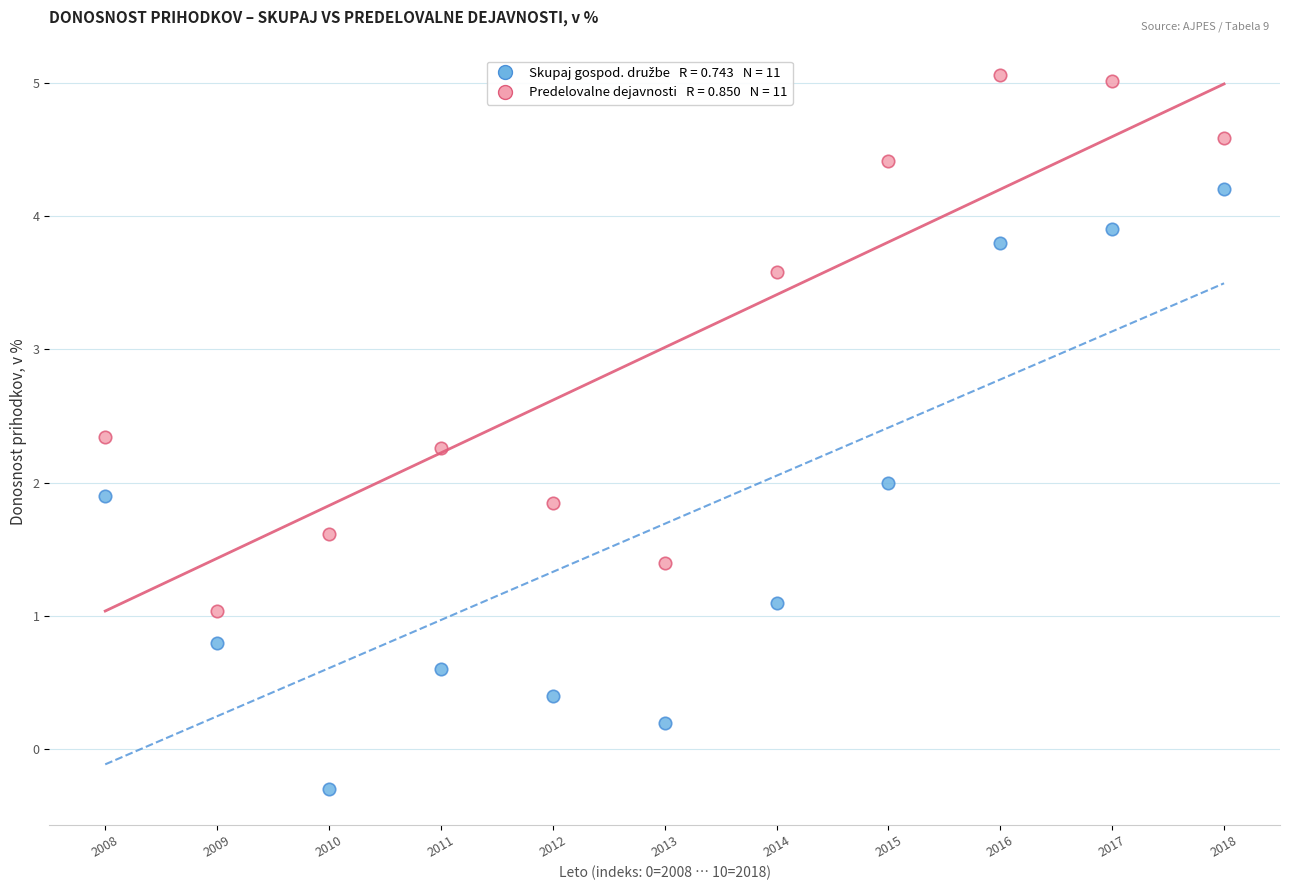

Across all data points, what is the range of Y values (max minus min)?

5.4